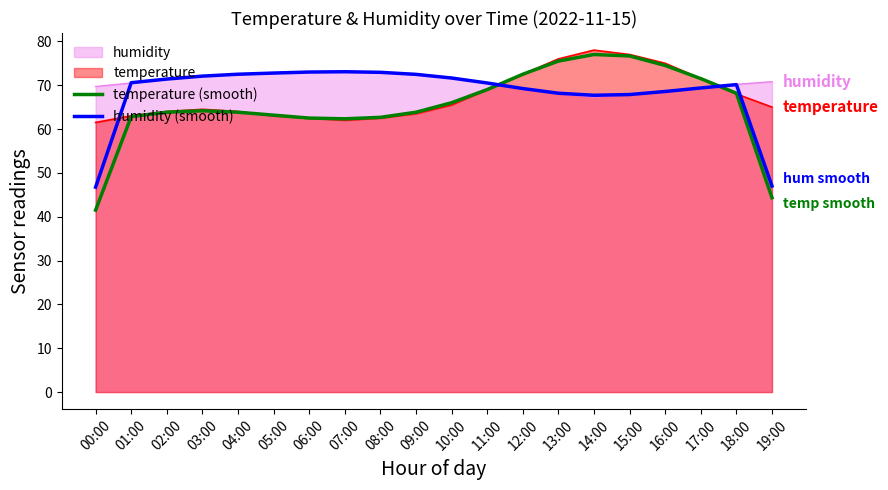

What is the label of the 1st point from the right?

19:00